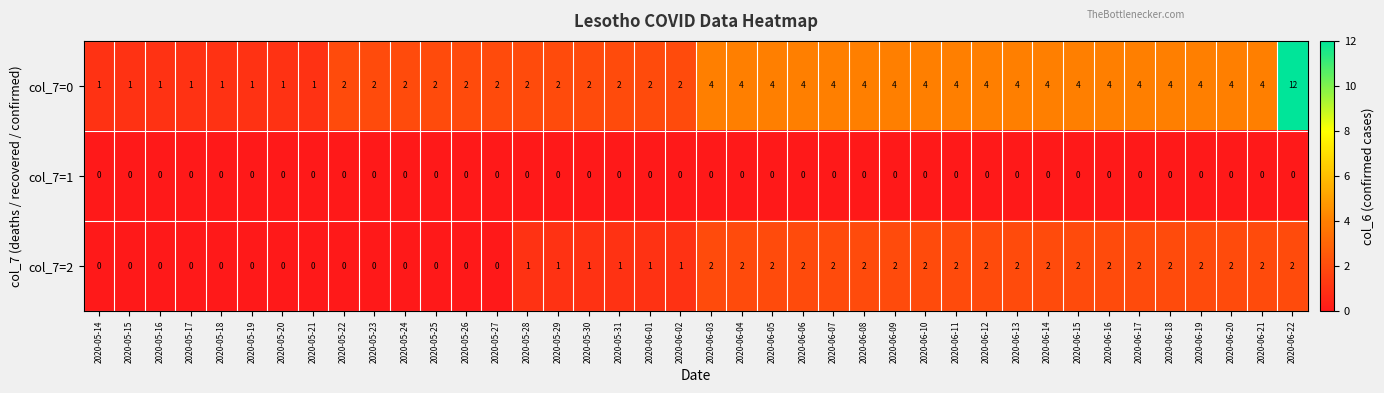

True or false: col_7=2 has a value of 2 at 2020-06-22.

True